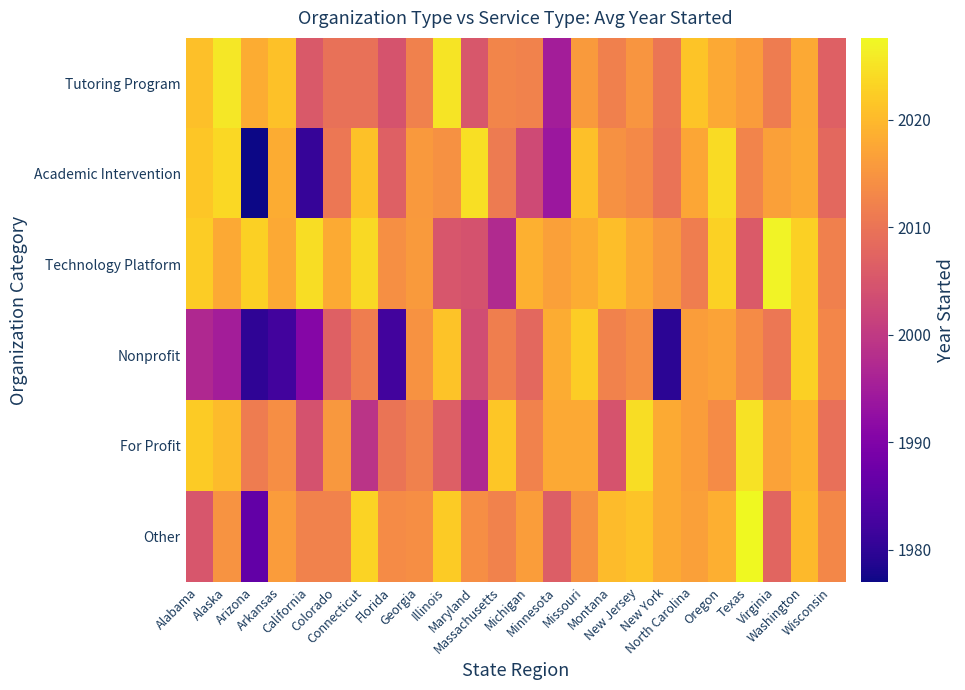

Which series has the largest total across all categories?

Technology Platform